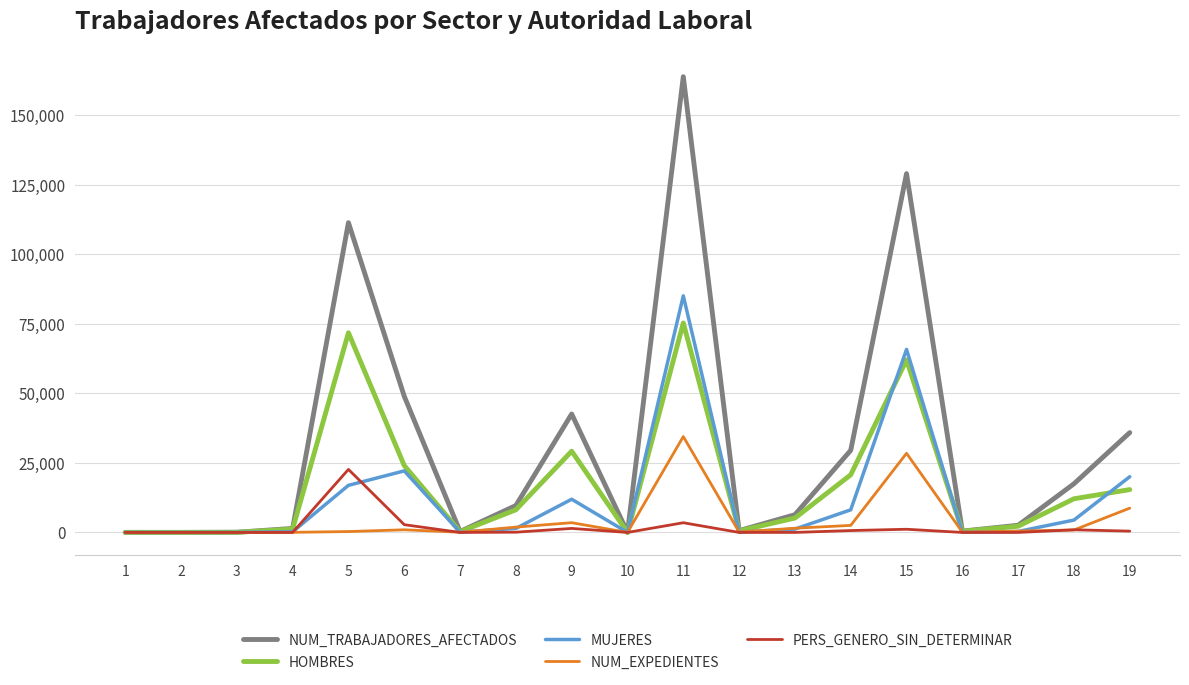

How many lines are shown in the chart?

5